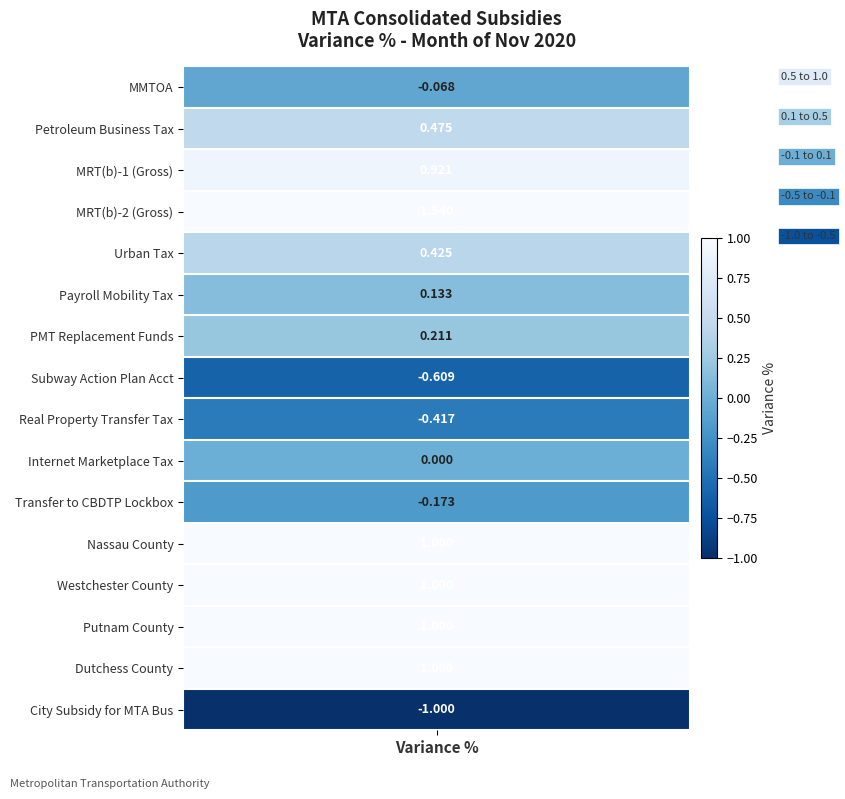

What is the difference between the maximum and minimum values?

2.5